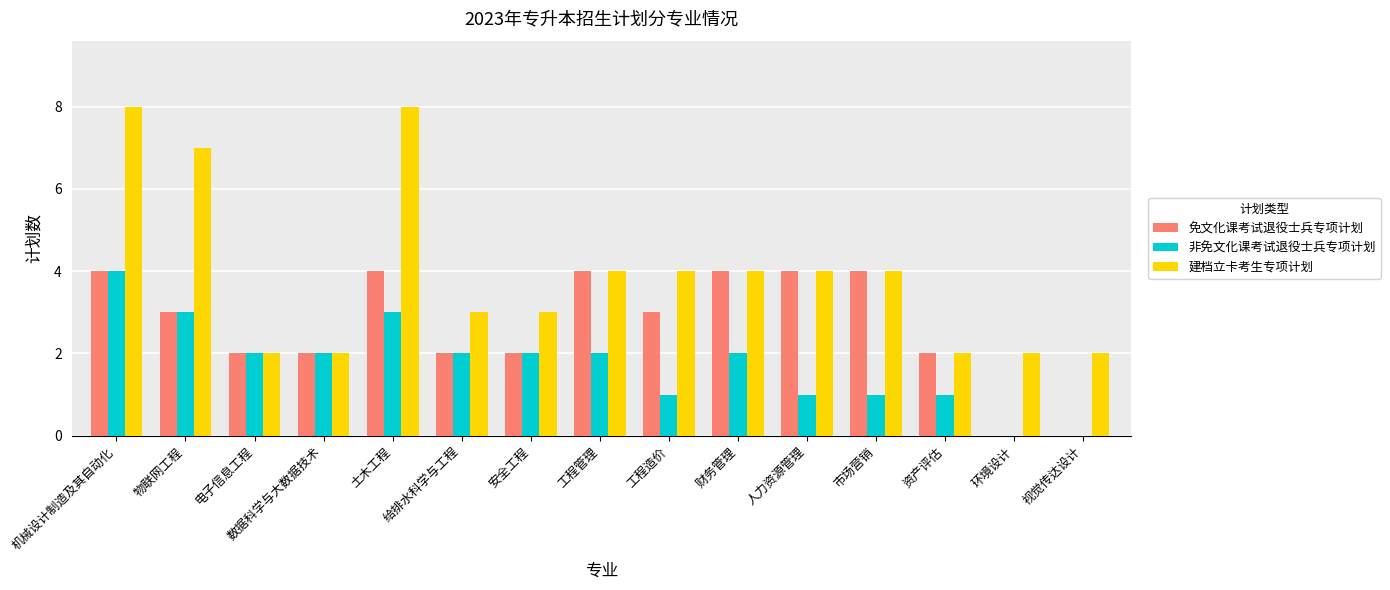

Reading right to left, what are all the values shown in this chart?

免文化课考试退役士兵专项计划: 视觉传达设计=0	环境设计=0	资产评估=2	市场营销=4	人力资源管理=4	财务管理=4	工程造价=3	工程管理=4	安全工程=2	给排水科学与工程=2	土木工程=4	数据科学与大数据技术=2	电子信息工程=2	物联网工程=3	机械设计制造及其自动化=4
非免文化课考试退役士兵专项计划: 视觉传达设计=0	环境设计=0	资产评估=1	市场营销=1	人力资源管理=1	财务管理=2	工程造价=1	工程管理=2	安全工程=2	给排水科学与工程=2	土木工程=3	数据科学与大数据技术=2	电子信息工程=2	物联网工程=3	机械设计制造及其自动化=4
建档立卡考生专项计划: 视觉传达设计=2	环境设计=2	资产评估=2	市场营销=4	人力资源管理=4	财务管理=4	工程造价=4	工程管理=4	安全工程=3	给排水科学与工程=3	土木工程=8	数据科学与大数据技术=2	电子信息工程=2	物联网工程=7	机械设计制造及其自动化=8